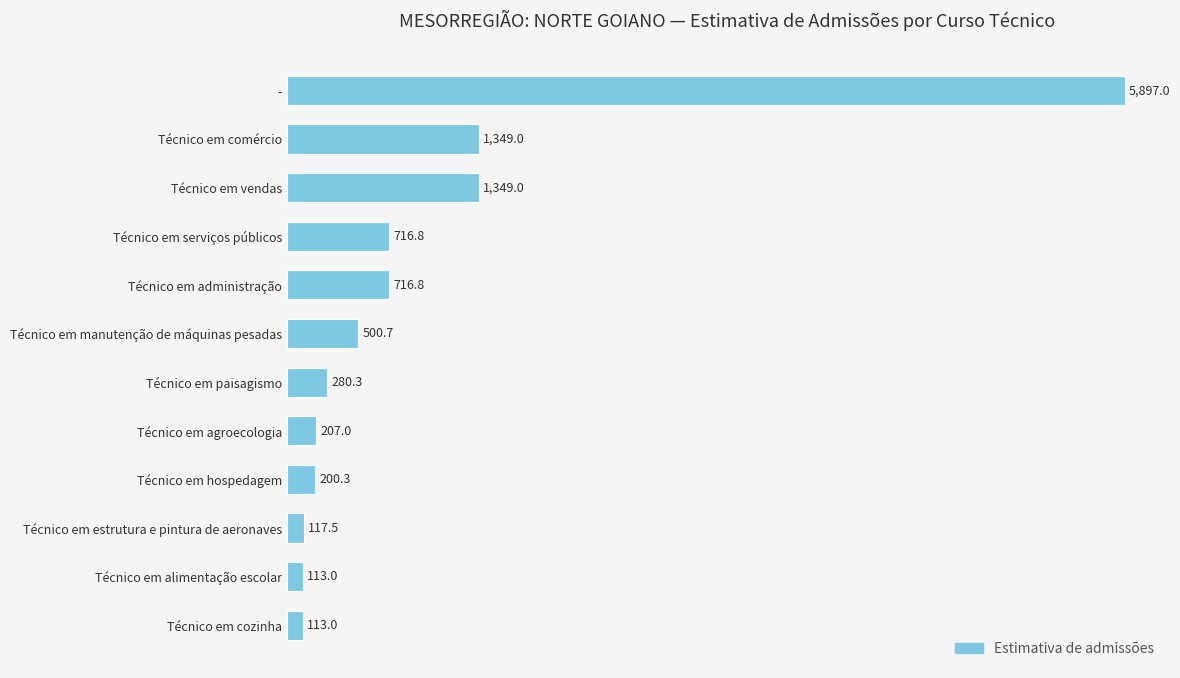

Read the value at Técnico em manutenção de máquinas pesadas.

500.7